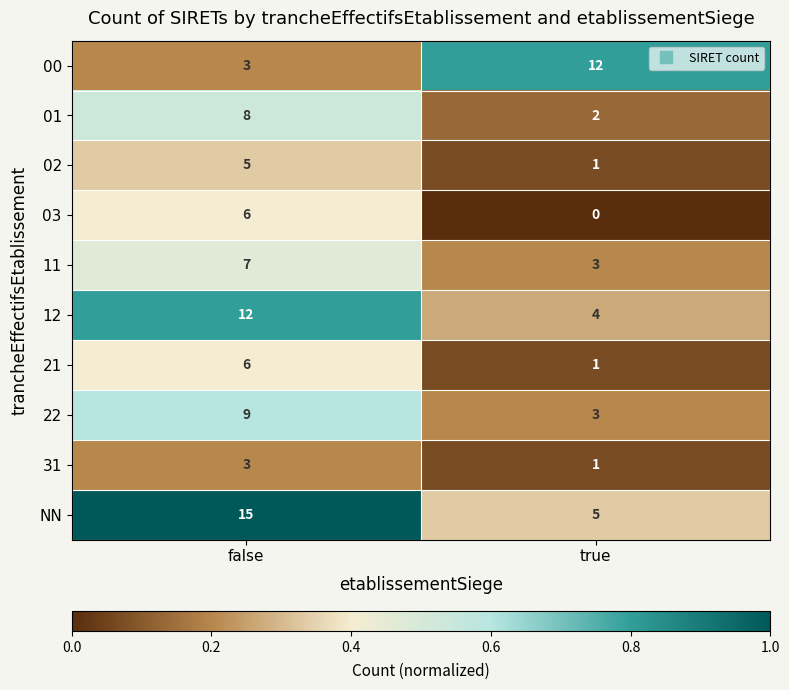

What is the spread (max minus min) of values at true?

12